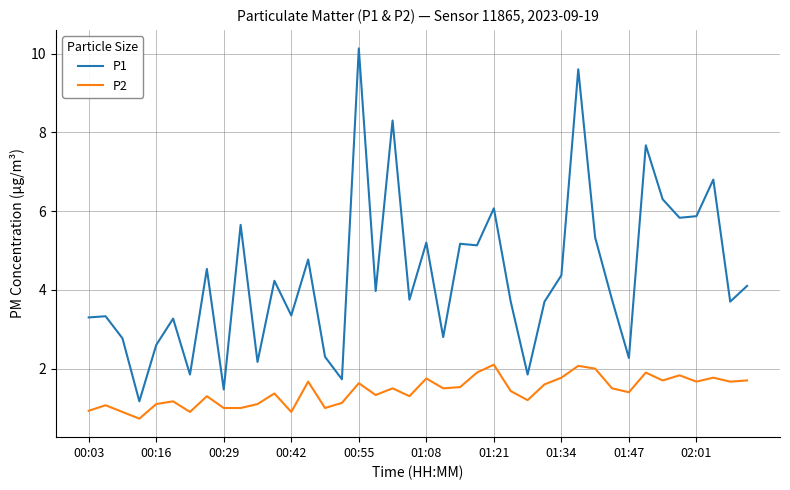

True or false: P2 and P1 cross at least once.

False